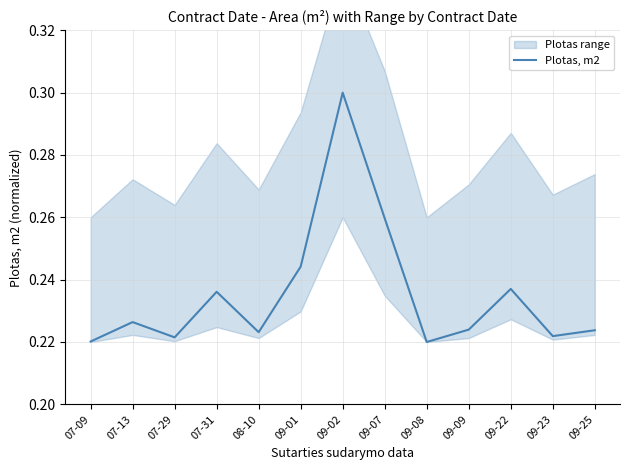

Is it true that the value at 09-07 is 0.1?

False